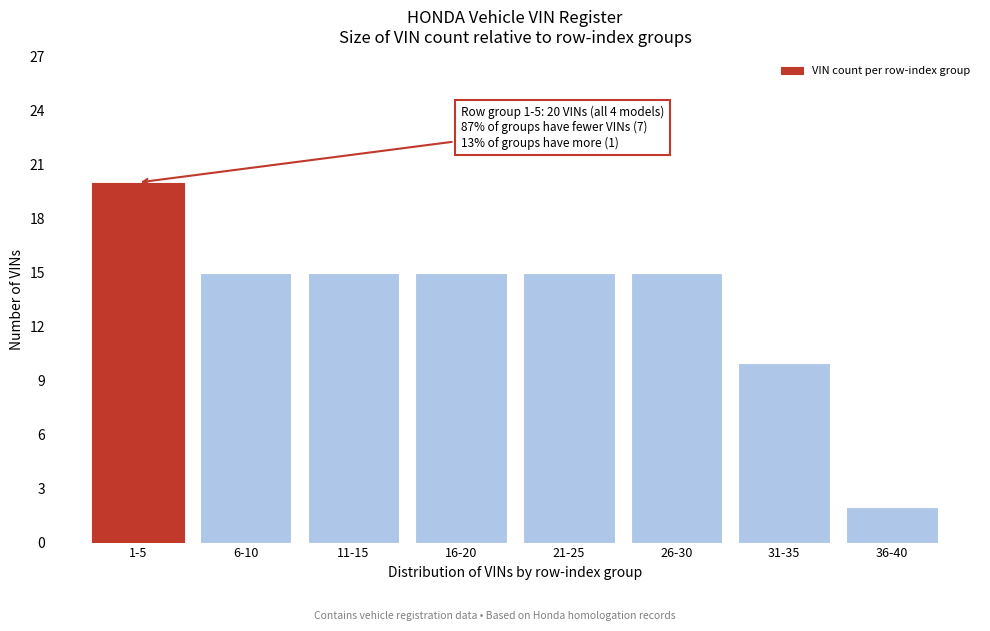

Reading left to right, what are all the values shown in this chart?

1-5=20	6-10=15	11-15=15	16-20=15	21-25=15	26-30=15	31-35=10	36-40=2